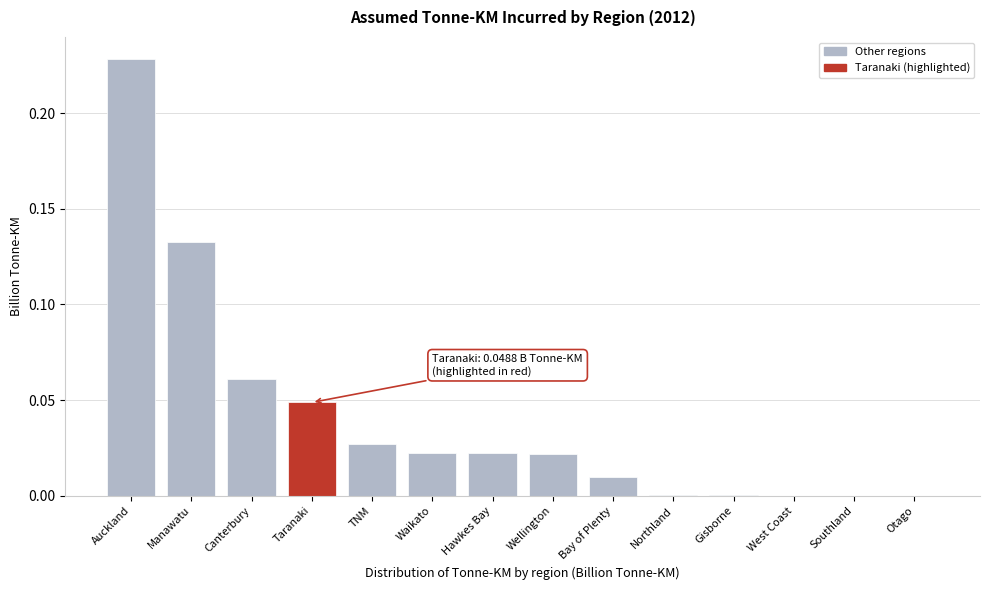

Which has a higher value, Gisborne or Manawatu?

Manawatu